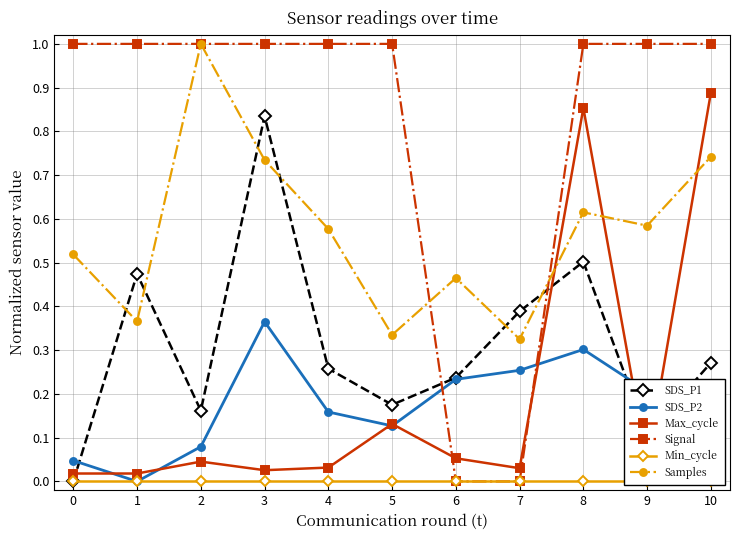

At which label does SDS_P2 reach its minimum?

1